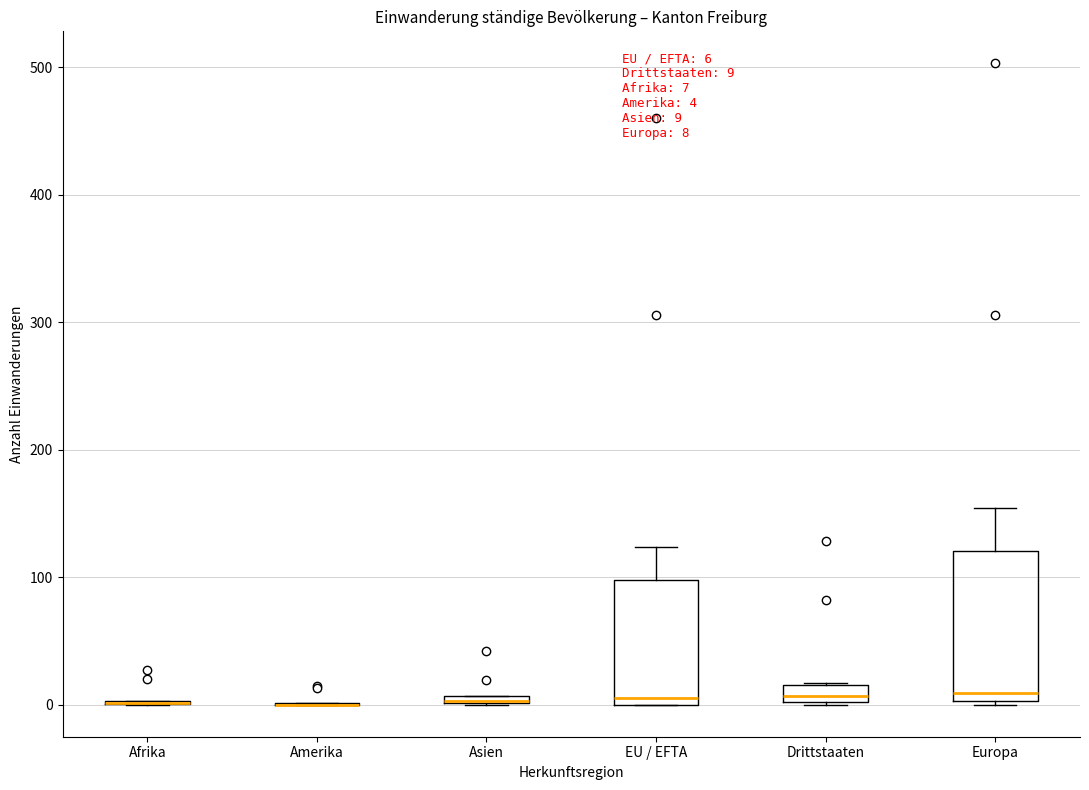

Which box is the tallest, from its lower edge to its upper edge?

Europa